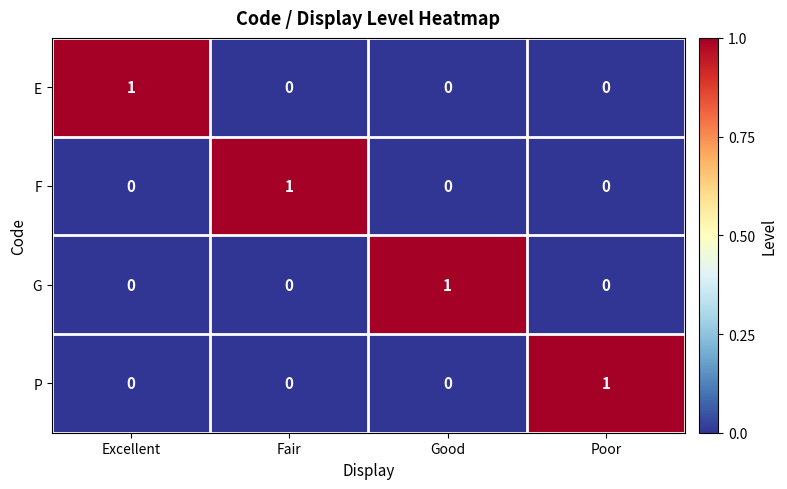

The value of F at Good is 0. True or false?

True